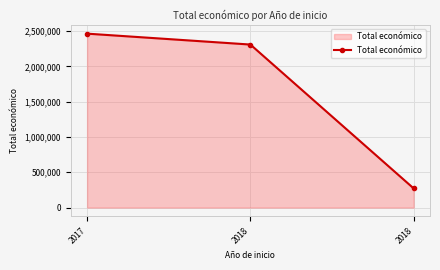

How many lines are shown in the chart?

1